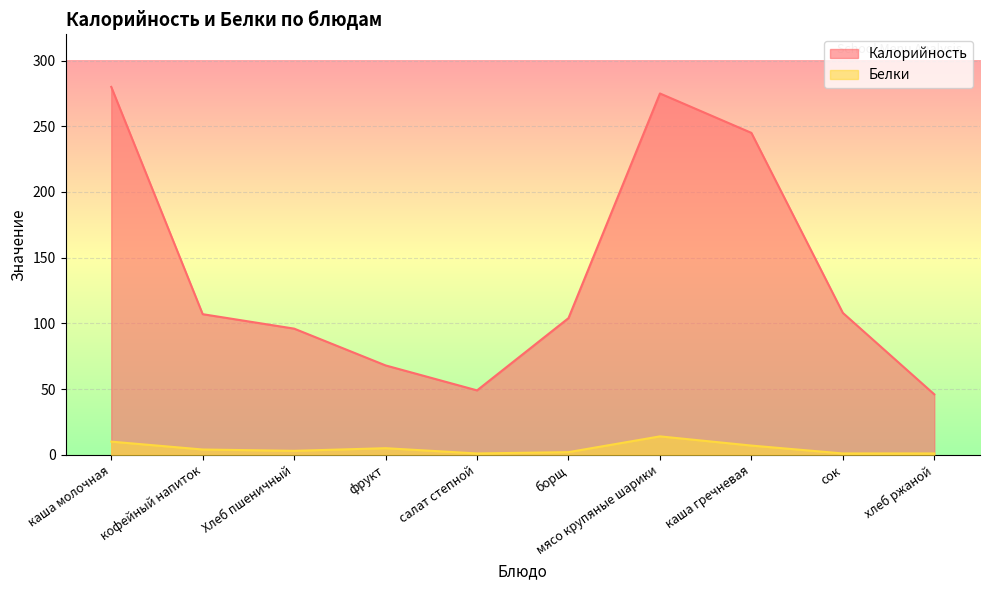

True or false: Калорийность and Белки cross at least once.

False